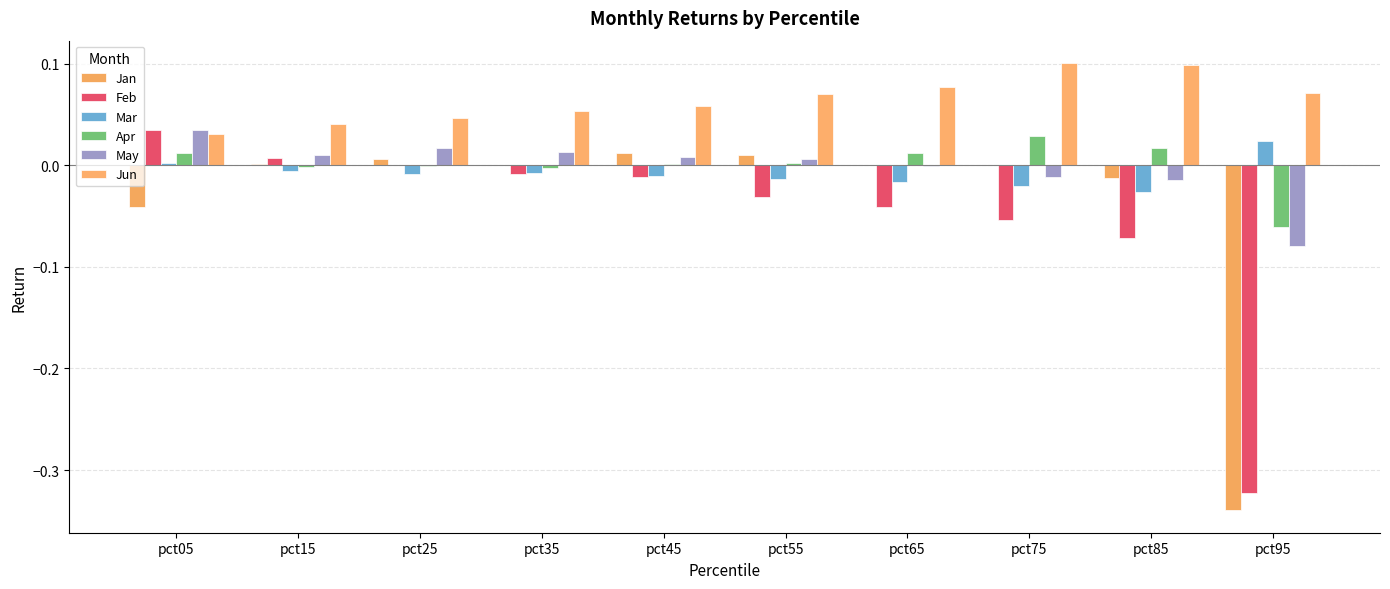

Which has a higher value, pct55 or pct35?

pct55